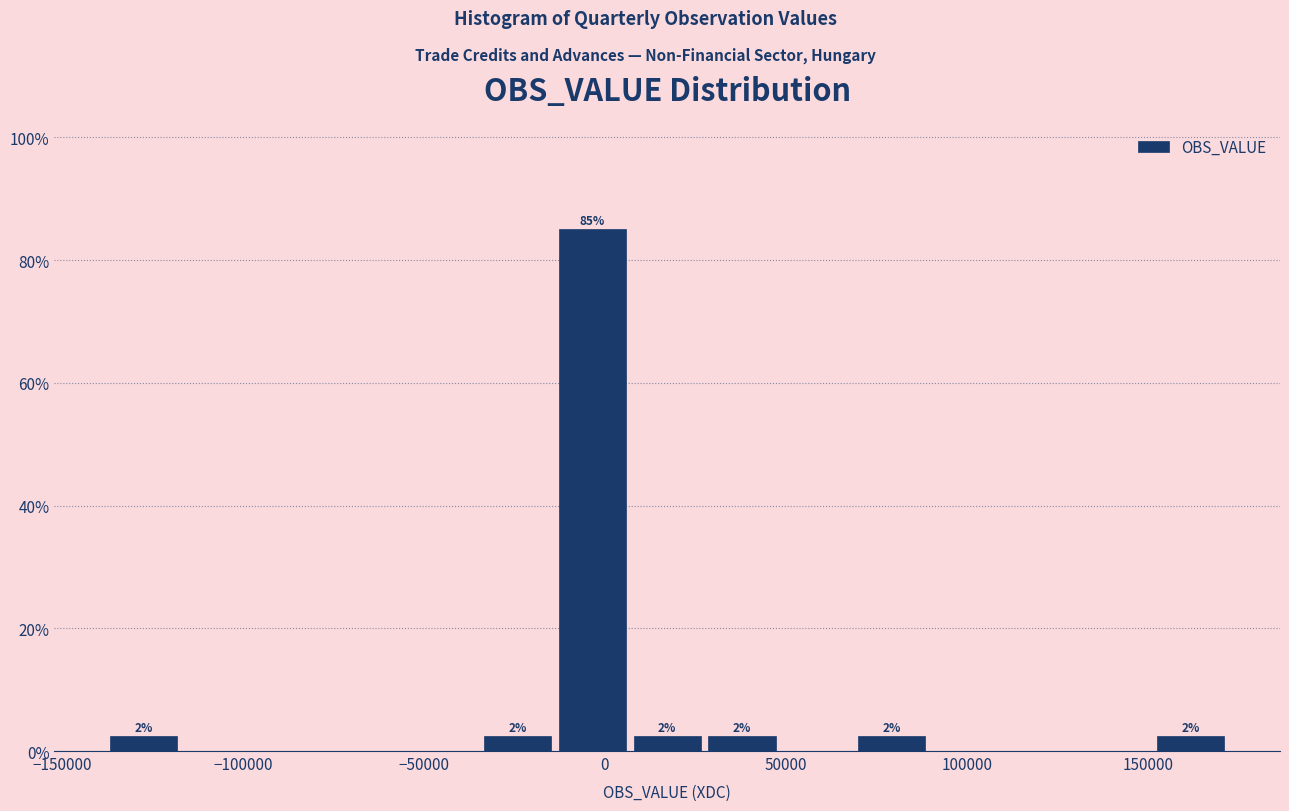

Over which range of the x-axis is the bar tallest?

-15000 to 5000